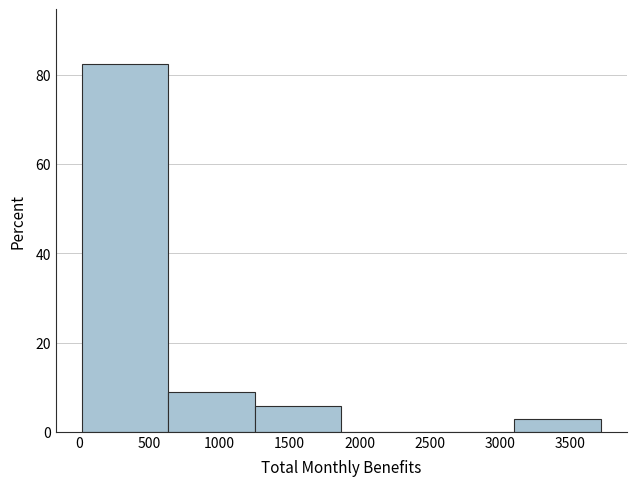

Reading left to right, transcribe this chart: for each bar, give the range it covers on the x-axis and its height. Neither the bar edges nor the heights are printed on the chart, so give them approximately, as read against the axes.

0 to 650: 82
650 to 1250: 8
1250 to 1850: 6
1850 to 2500: 0
2500 to 3100: 0
3100 to 3700: 2